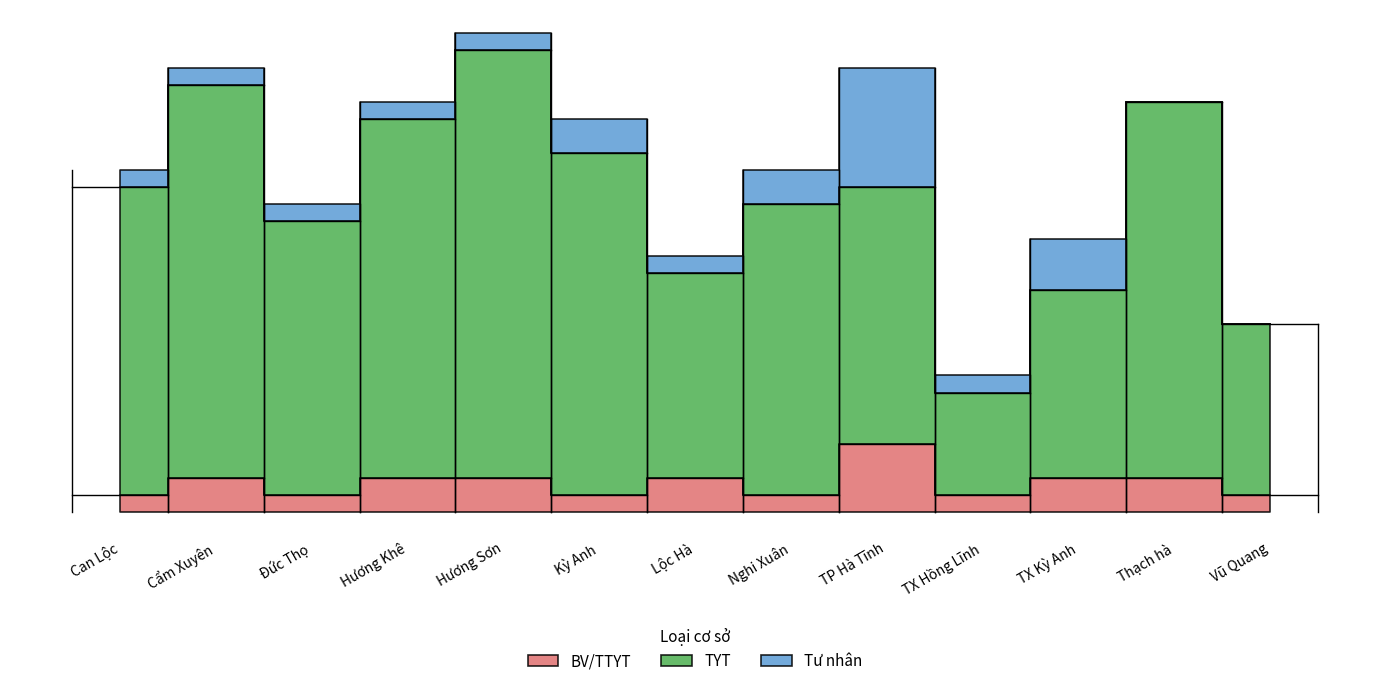

True or false: TYT has a value of 5 at Hương Khê.

False